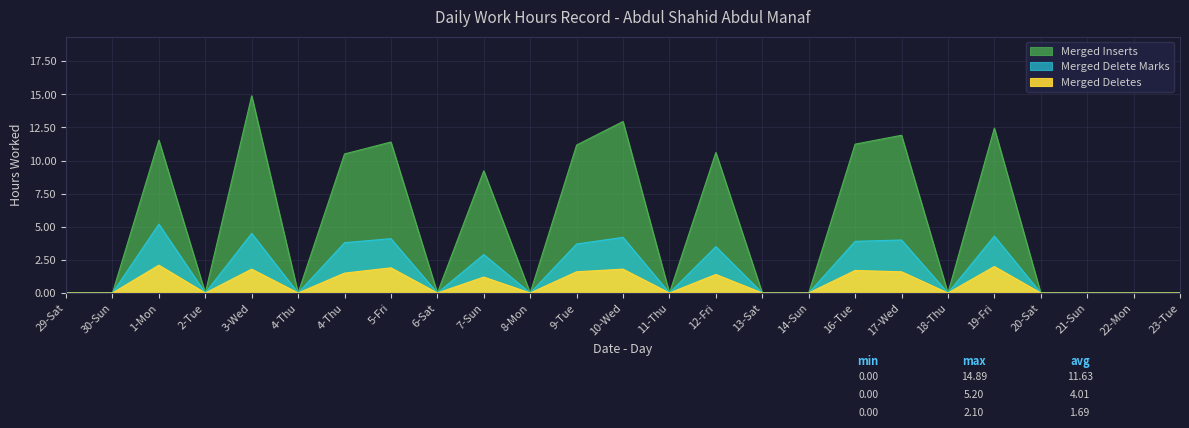

True or false: Merged Deletes and Merged Inserts cross at least once.

False